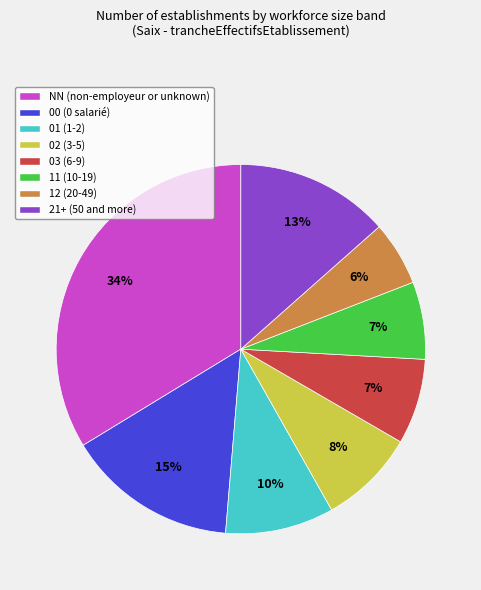

To the nearest percent, what is the difference between the largest and smallest slice percentages?

28%